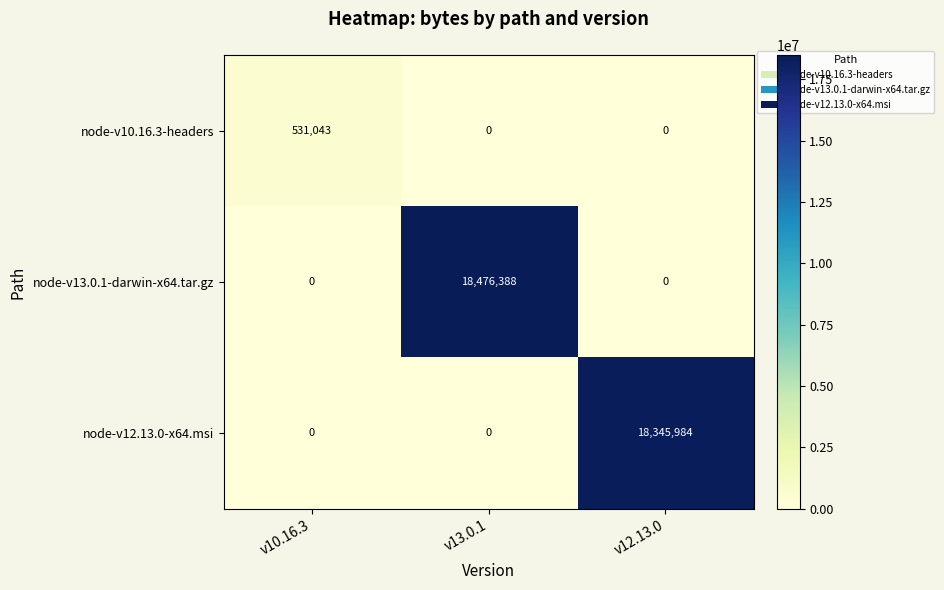

What is the difference between the maximum and minimum values in the node-v10.16.3-headers series?

531043